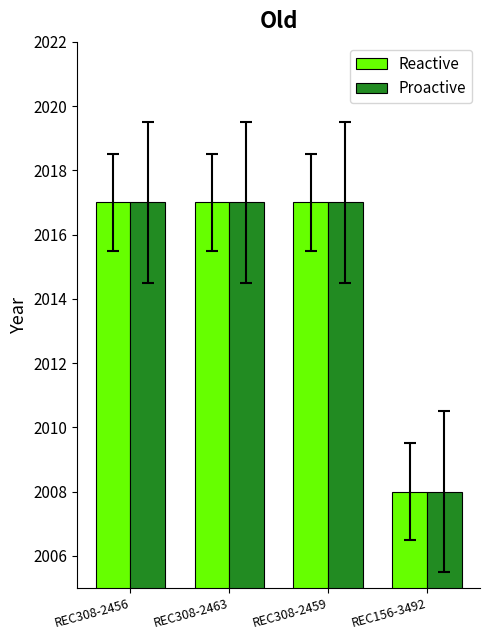

What are all the series names shown in the legend?

Reactive, Proactive